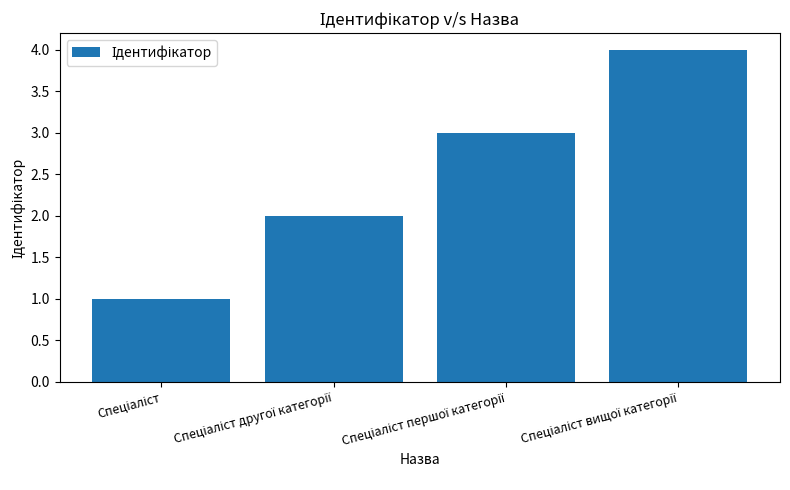

What is the difference between the maximum and minimum values?

3